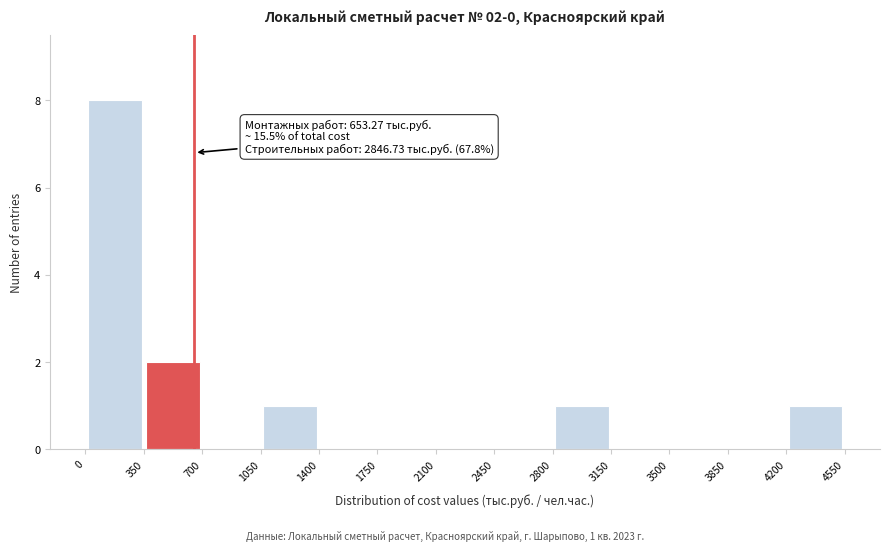

Over which range of the x-axis is the bar tallest?

0 to 350